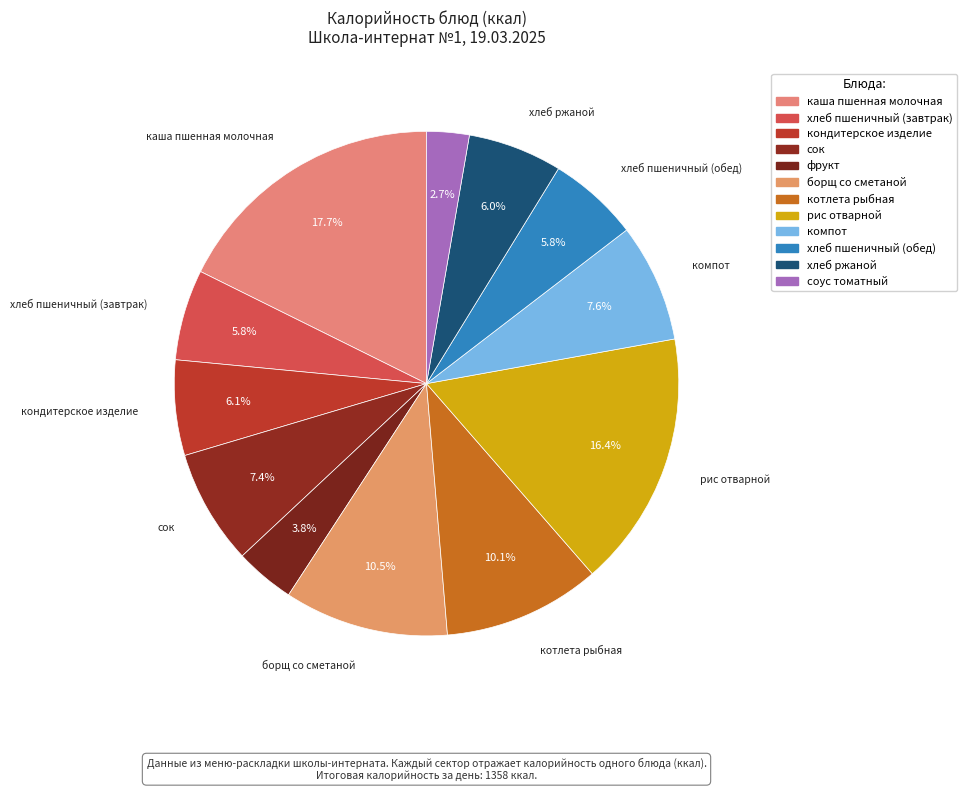

To the nearest percent, what is the combined percentage of хлеб ржаной and соус томатный?

9%